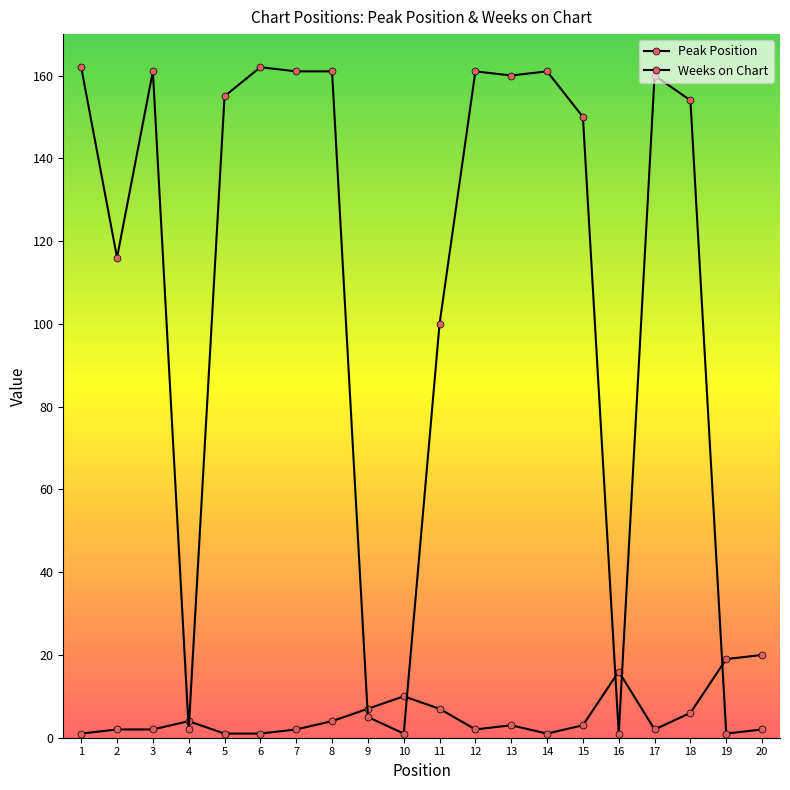

What is the difference between the highest and lowest values at 2?

114